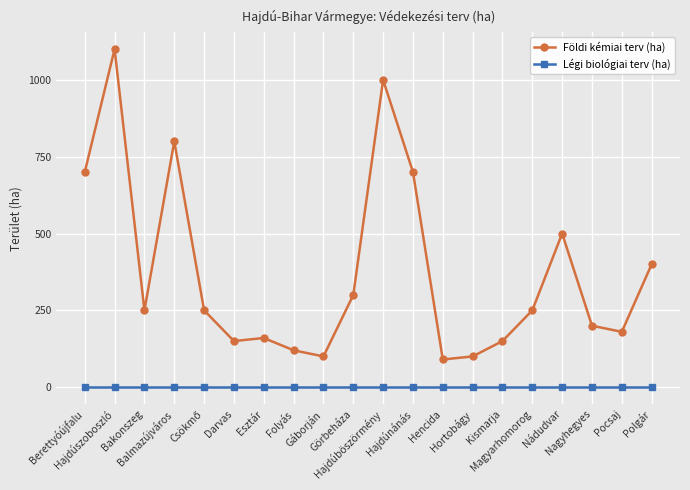

What is the maximum value shown in the chart?

1100